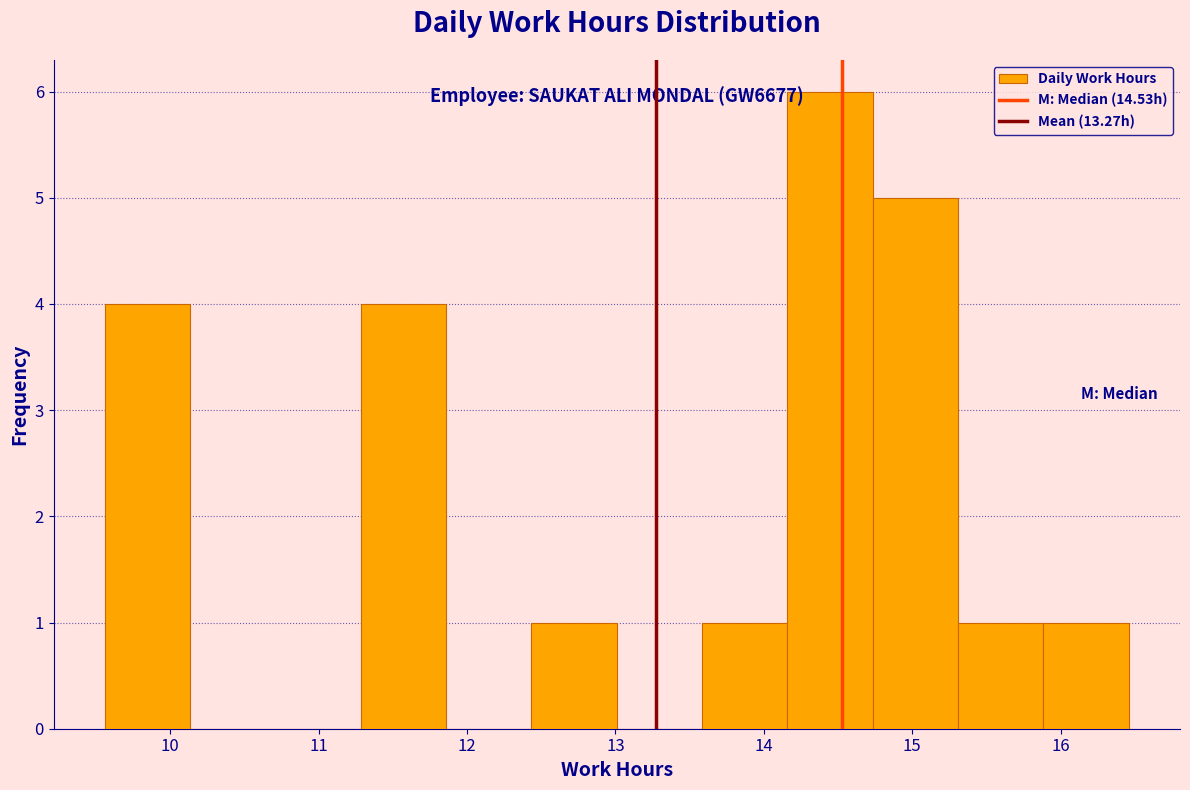

Which range on the x-axis has the tallest bar?

14.2 to 14.7